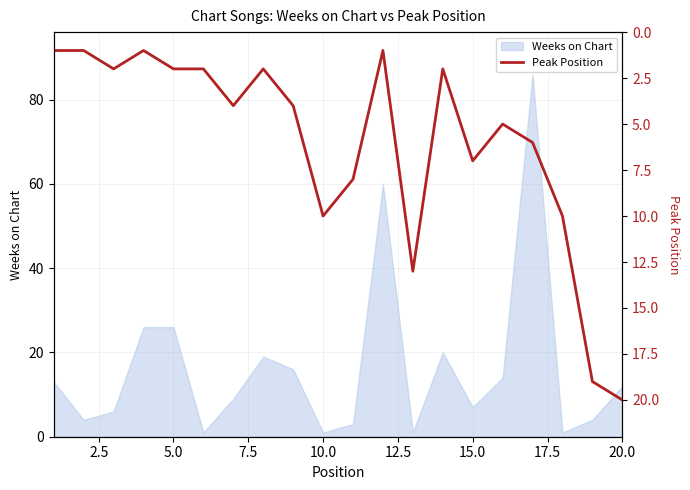

How many points are higher than both their immediate neighbors (excluding endpoints)?

5